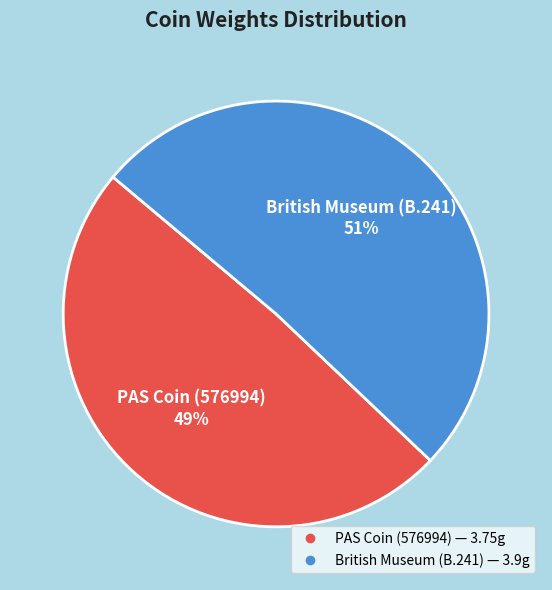

What is the ratio of the value at British Museum (B.241) to the value at PAS Coin (576994)?

1.0